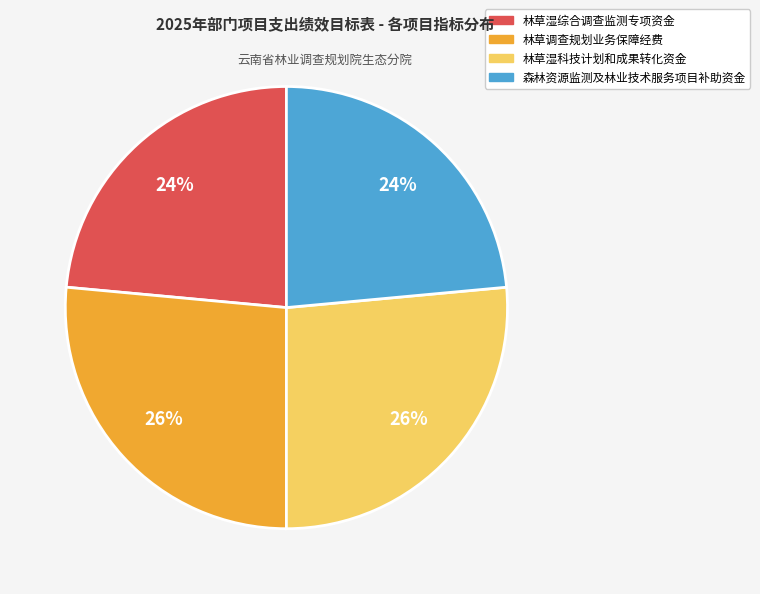

Is there a majority slice in this chart?

No